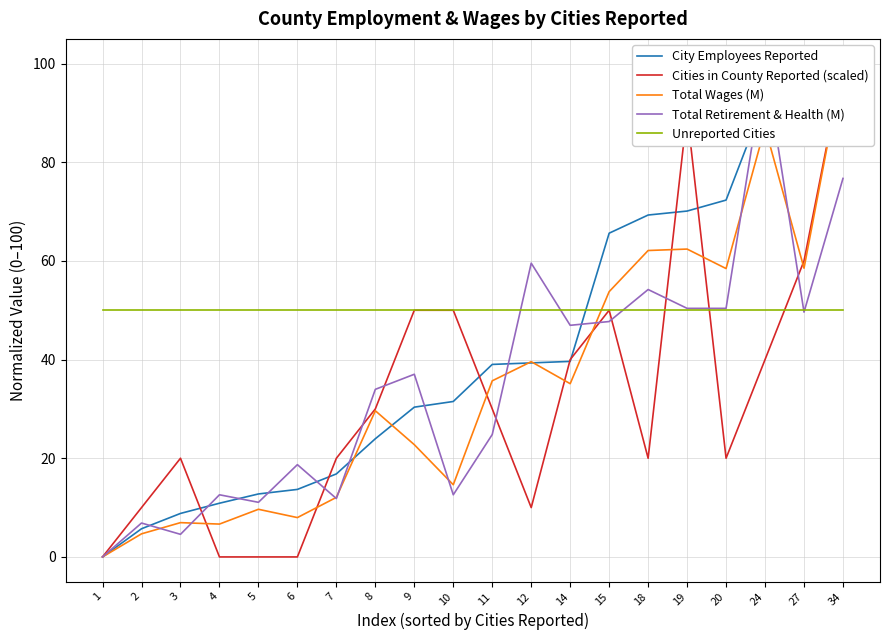

Is this an area chart (filled region under the line)?

No